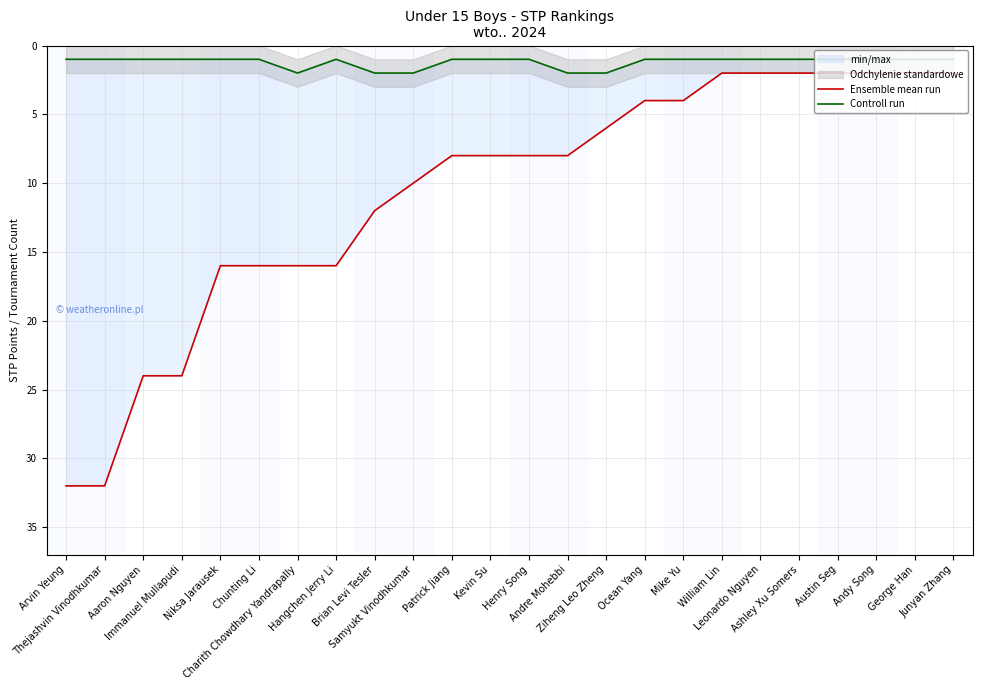

What is the difference between the second highest and second lowest values in the Ensemble mean run series?

30